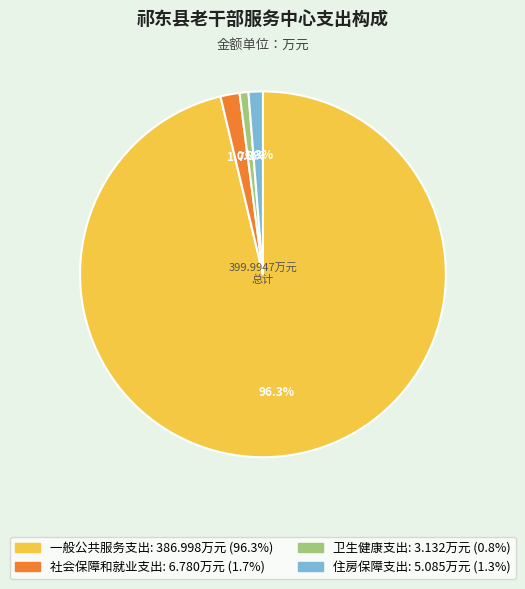

How many slices are in this pie chart?

4